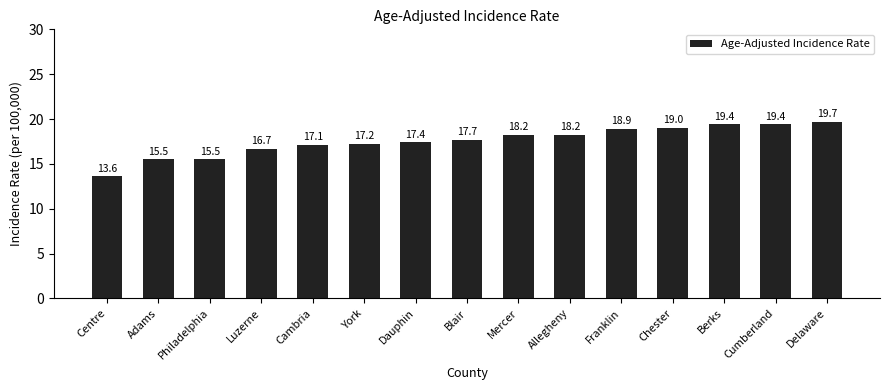

Reading right to left, extract all data points from this chart.

19.7	19.4	19.4	19.0	18.9	18.2	18.2	17.7	17.4	17.2	17.1	16.7	15.5	15.5	13.6